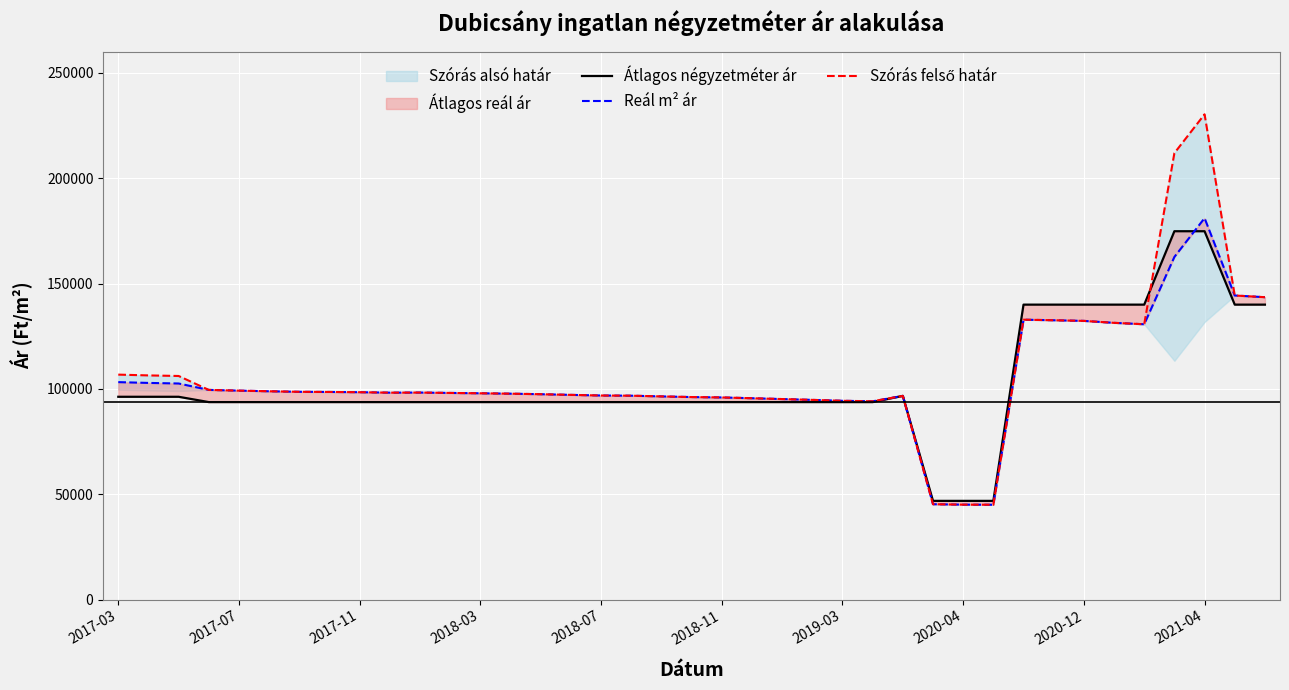

Which series has the widest spread of values?

Szórás felső határ